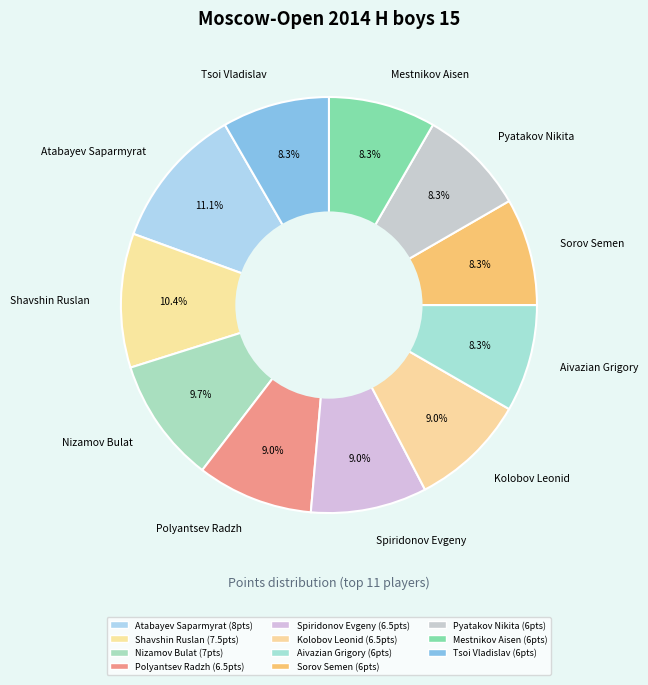

What percentage is the Sorov Semen slice, to the nearest percent?

8%